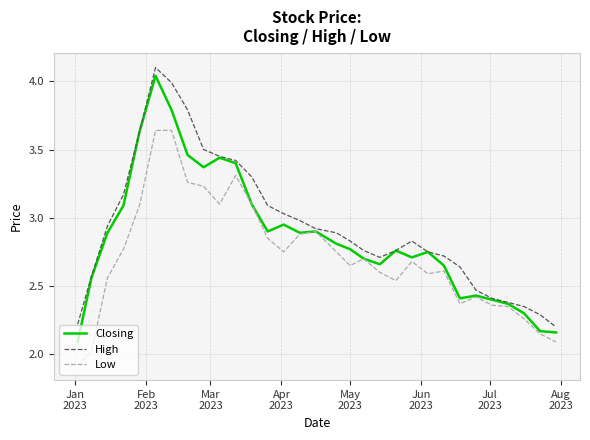

In High, how many points are higher than both neighbors (excluding endpoints)?

2